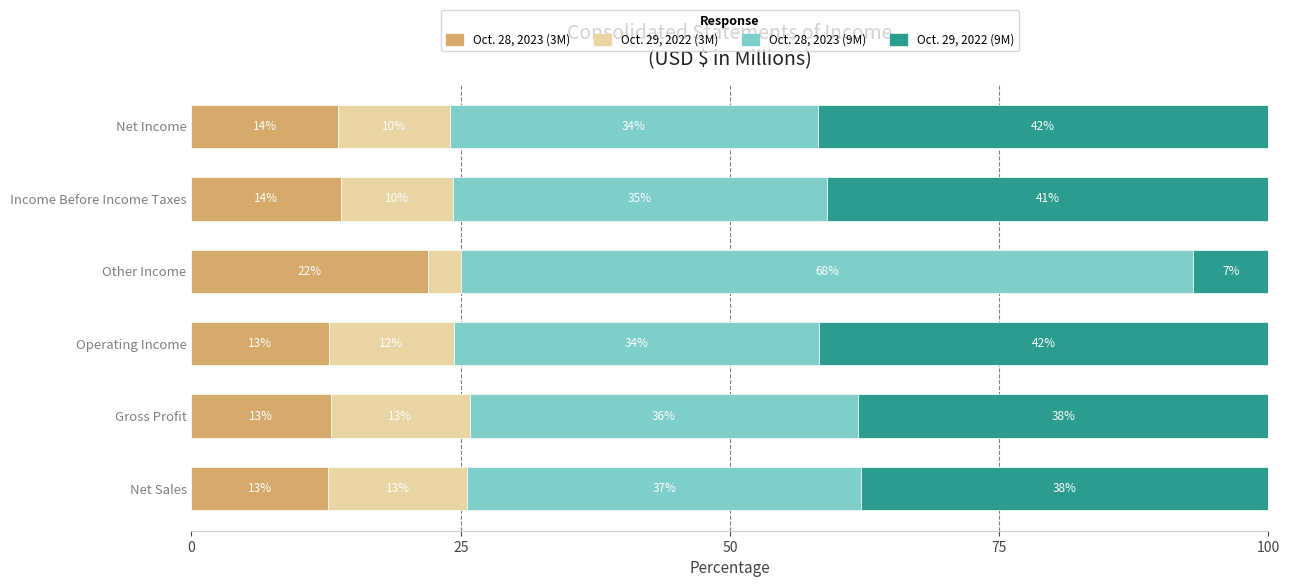

At which label does Oct. 28, 2023 (3M) reach its peak?

Other Income